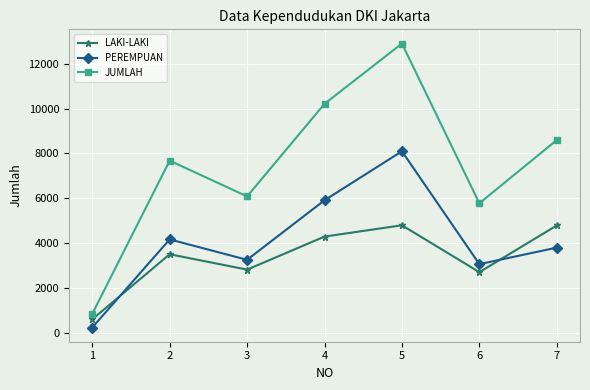

How many categories are shown in the chart?

7